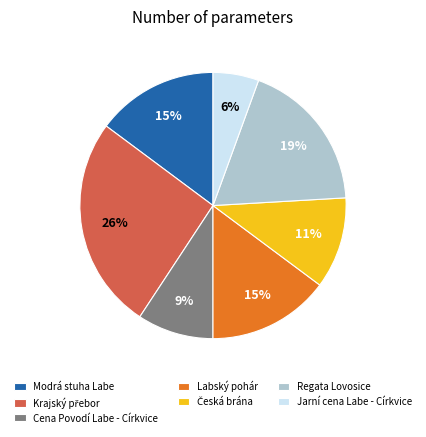

Is there a majority slice in this chart?

No